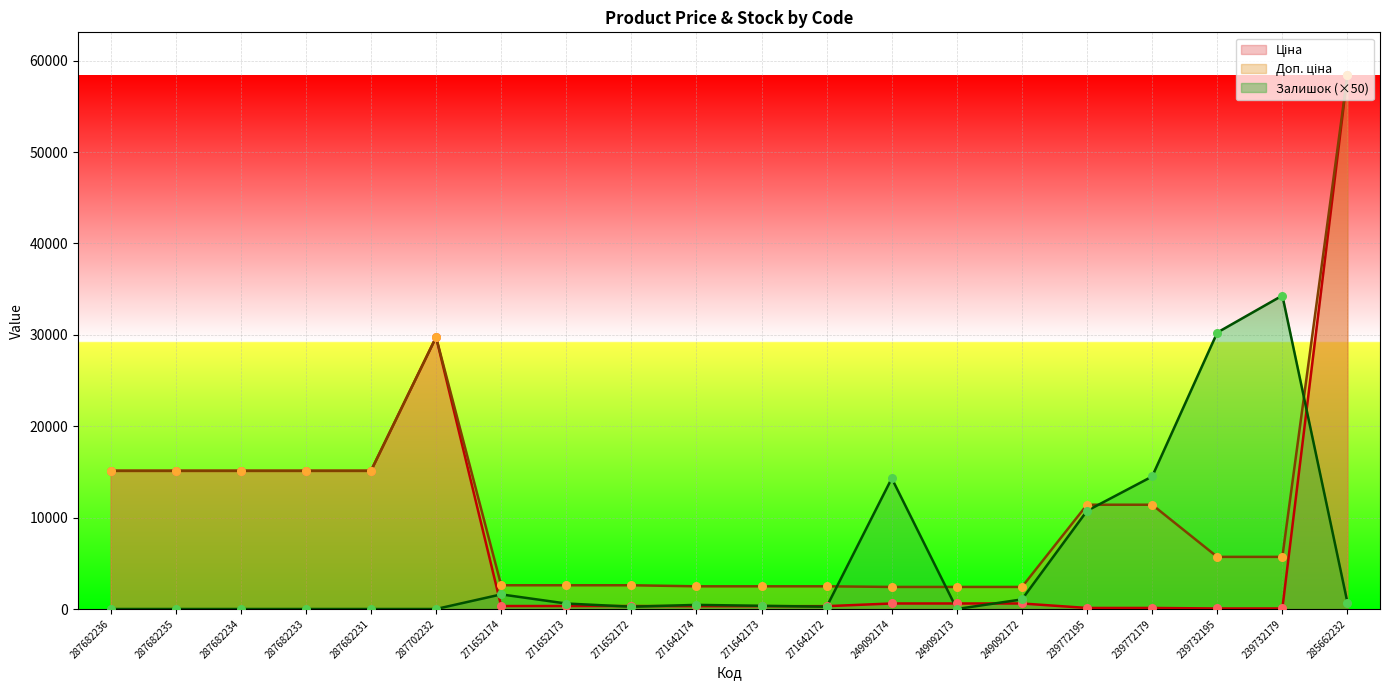

Which series has the largest Y range (max minus min)?

Ціна